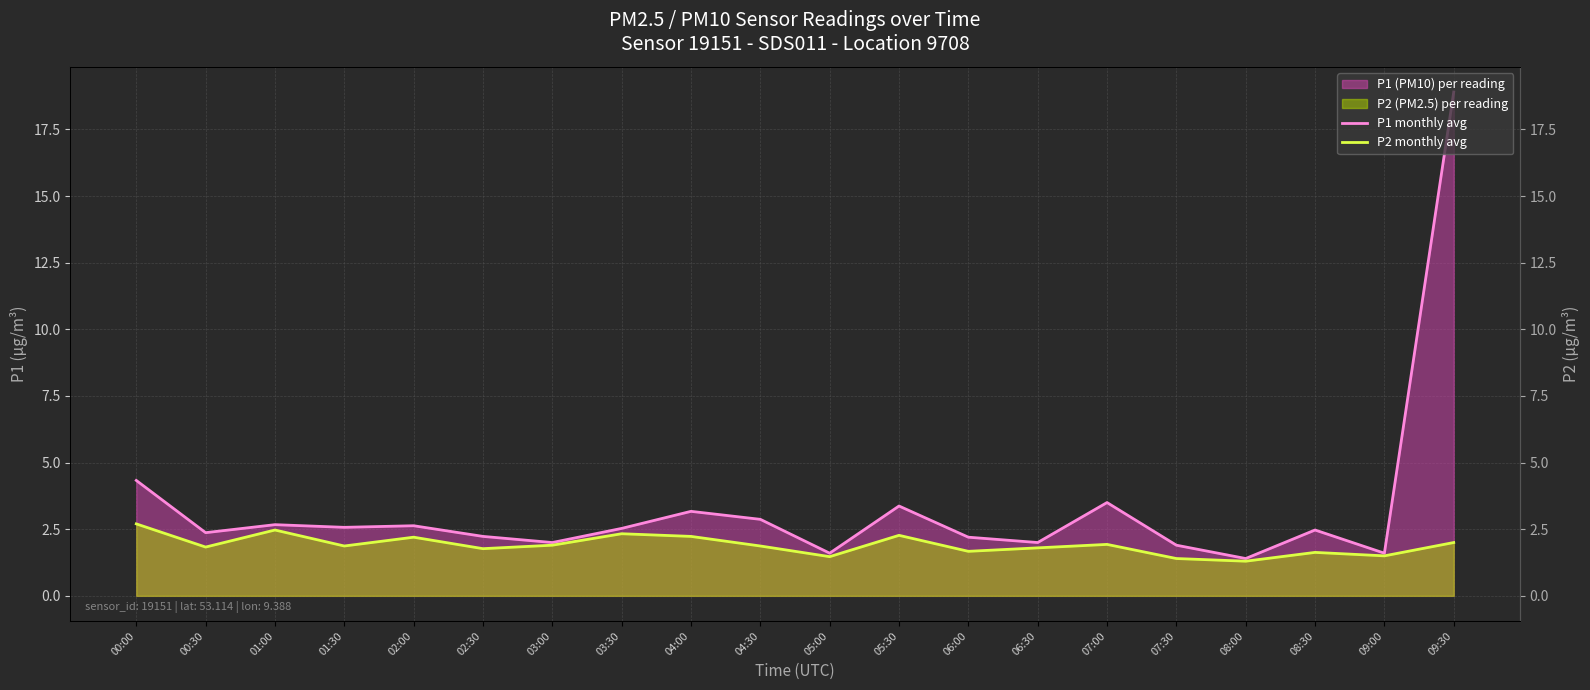

What is the sum of the P1 monthly avg values at 06:30 and 00:30?

4.4